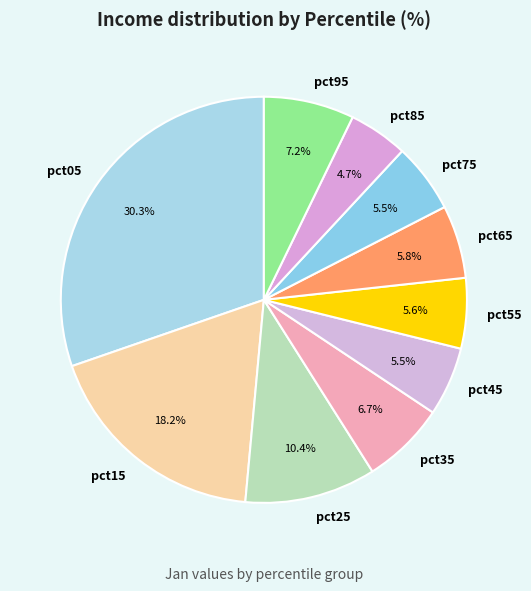

Which slice is the largest?

pct05